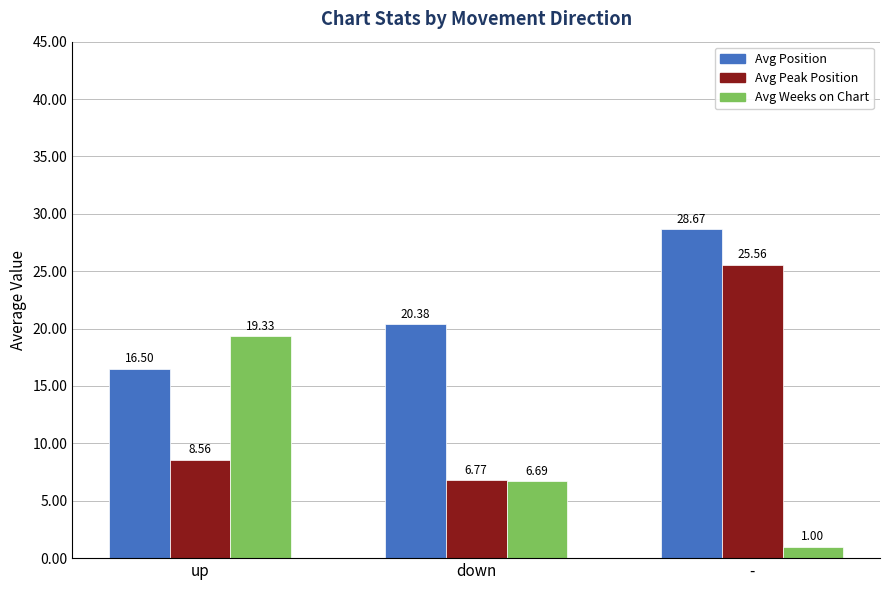

Which series has the largest range (max minus min)?

Avg Peak Position